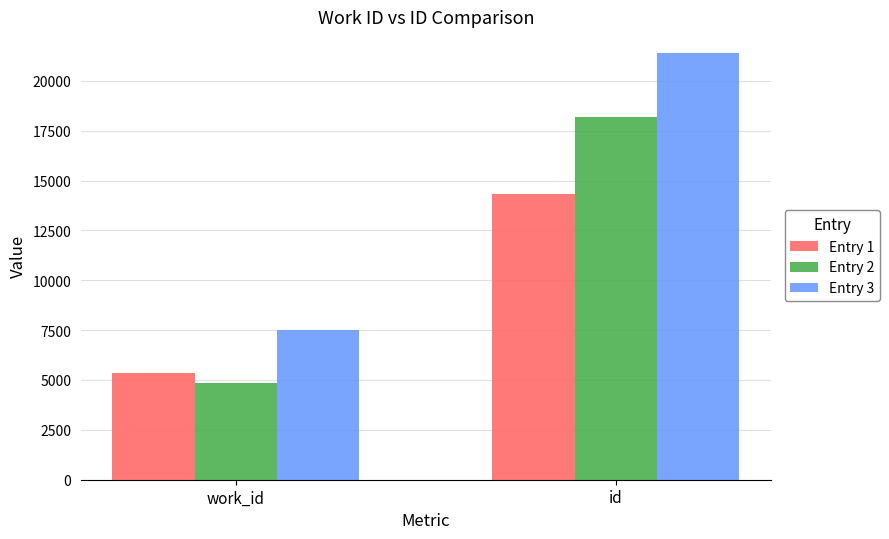

At which category is the sum across all series the highest?

id